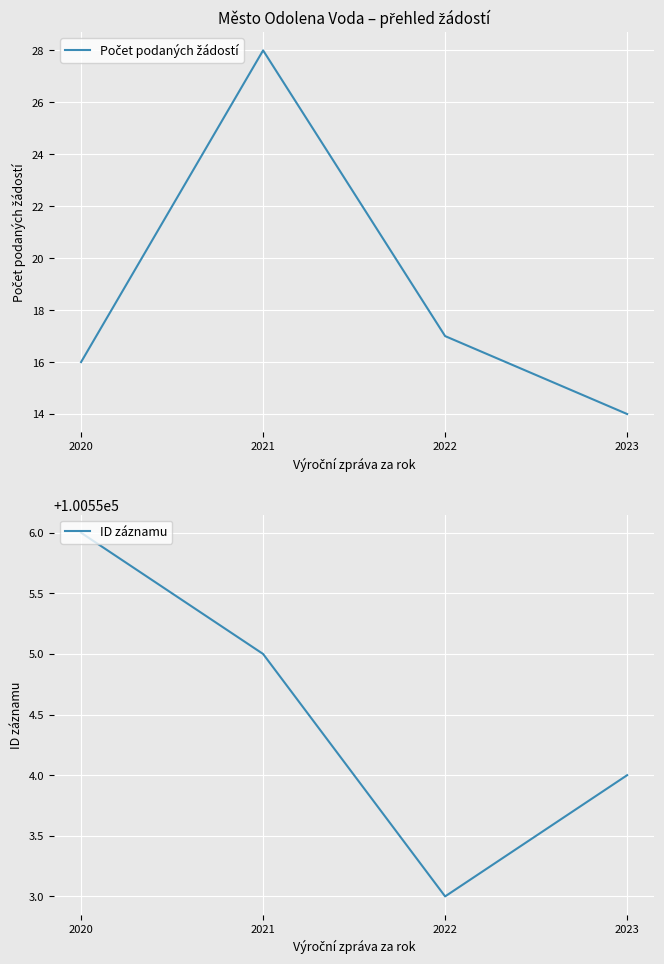

Reading left to right, extract all data points from this chart.

Počet podaných žádostí: 2020=16	2021=28	2022=17	2023=14
ID záznamu: 2020=100556	2021=100555	2022=100553	2023=100554